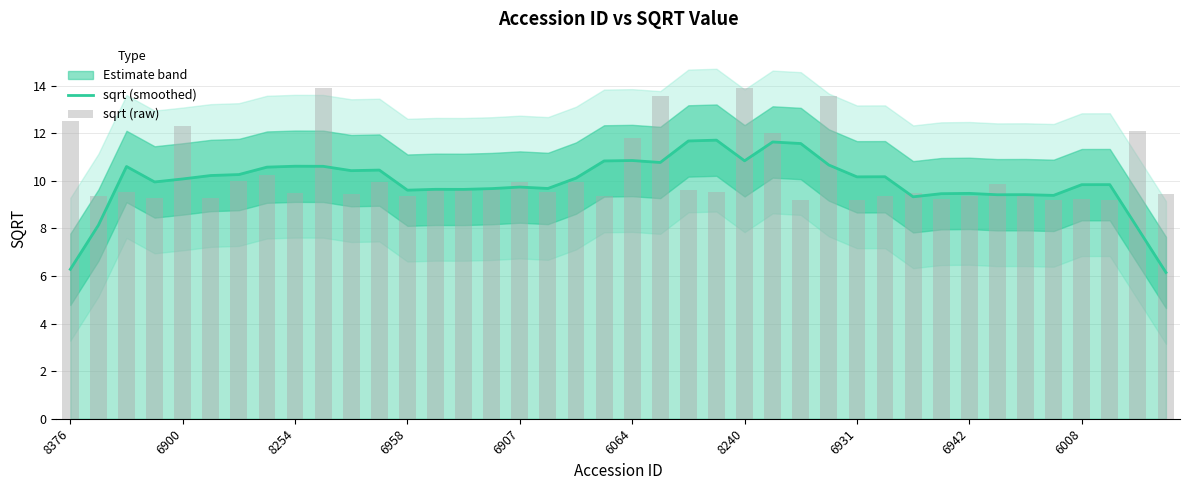

At 8254, list the series in order from smallest to largest.

sqrt (raw), sqrt (smoothed)